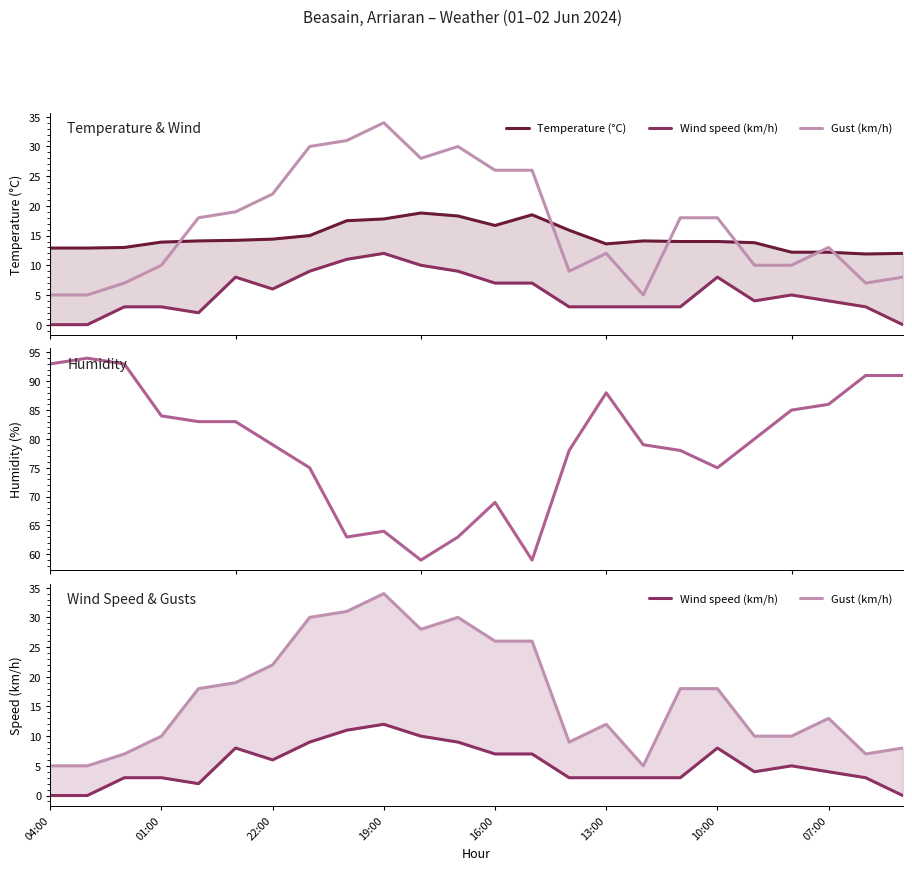

Which category has the lowest value across all series?

04:00